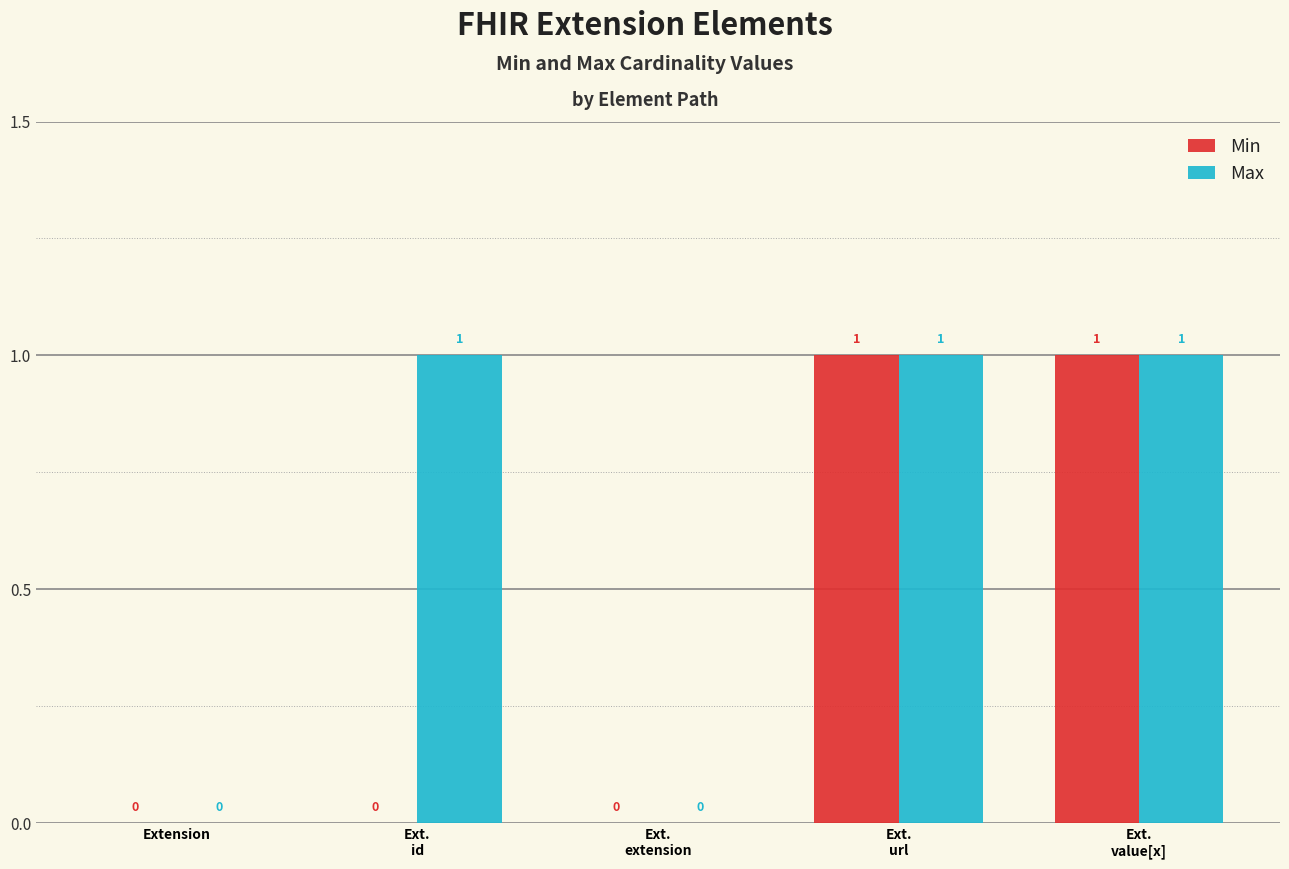

How many groups of bars are there?

5